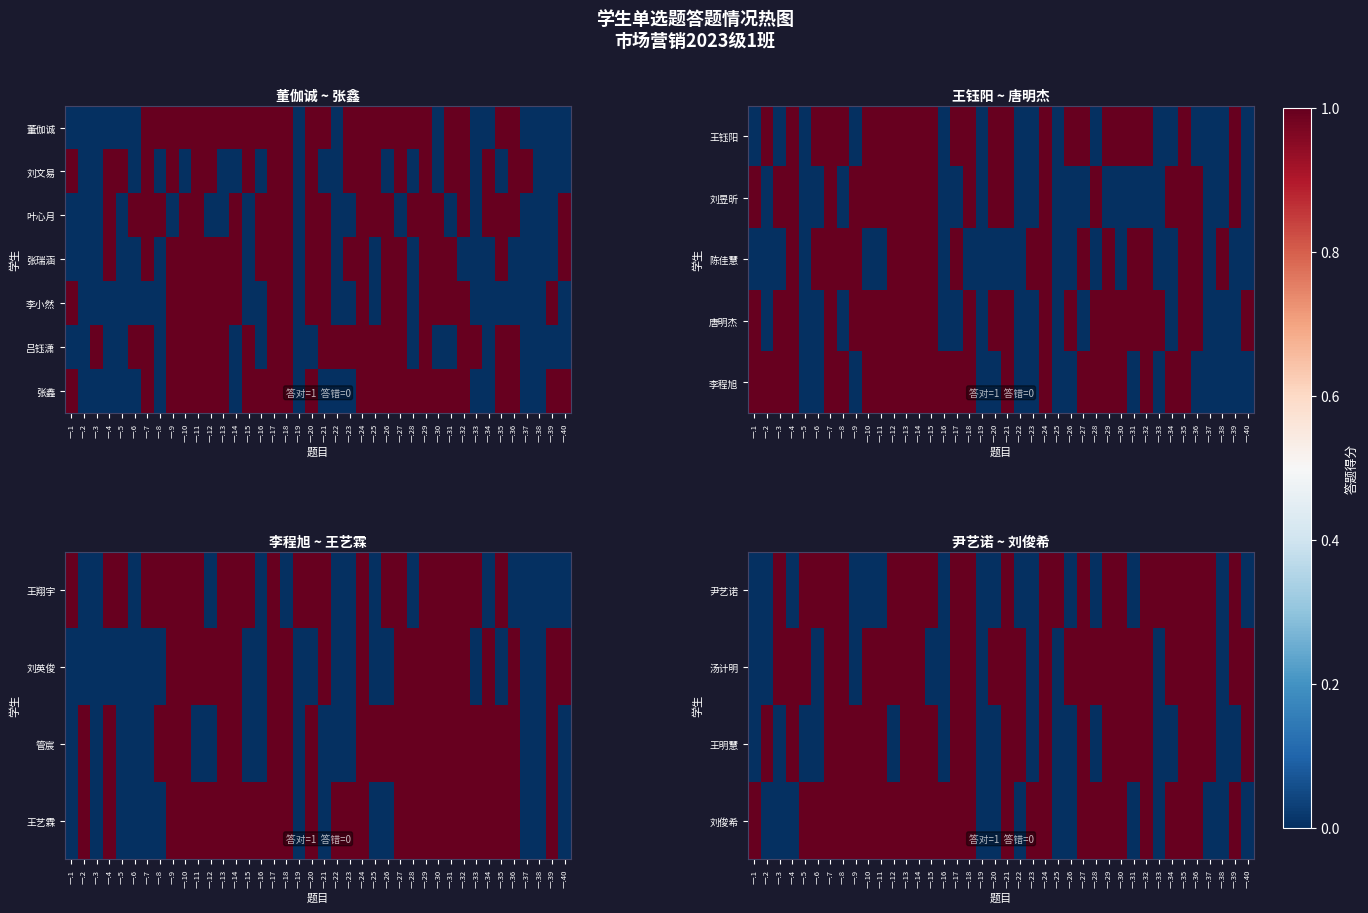

The value of 李程旭 at 一.24 is 1. True or false?

True